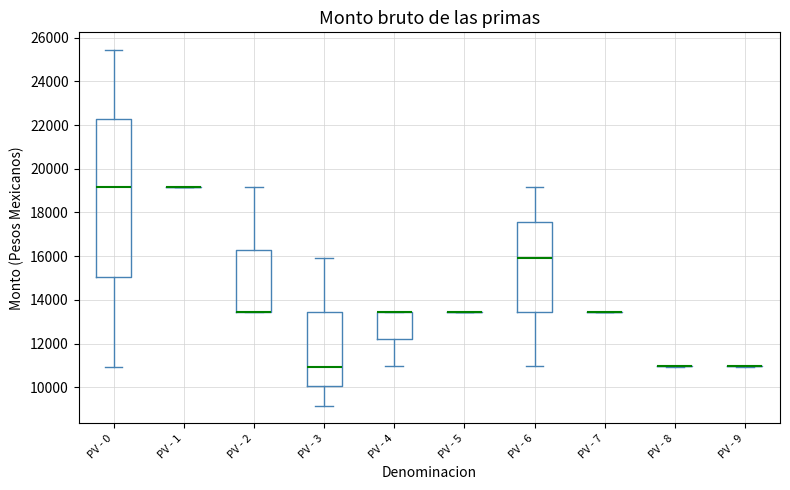

Reading left to right, transcribe this box plot: for each box, give where its median line is, the range the box spans, and where its two whiskers end, as read against the y-axis. The values are not printed on the chart, so give them approximately, as read against the axis.

PV - 0: median 19200, box 15000 to 22200, whiskers 11000 to 25400
PV - 1: box collapsed to a line at 19200, whiskers 19200 to 19200
PV - 2: median 13400 (drawn on the box's lower edge), box 13400 to 16200, whiskers 13400 to 19200
PV - 3: median 11000, box 10000 to 13400, whiskers 9200 to 16000
PV - 4: median 13400 (drawn on the box's upper edge), box 12200 to 13400, whiskers 11000 to 13400
PV - 5: box collapsed to a line at 13400, whiskers 13400 to 13400
PV - 6: median 16000, box 13400 to 17600, whiskers 11000 to 19200
PV - 7: box collapsed to a line at 13400, whiskers 13400 to 13400
PV - 8: box collapsed to a line at 11000, whiskers 11000 to 11000
PV - 9: box collapsed to a line at 11000, whiskers 11000 to 11000